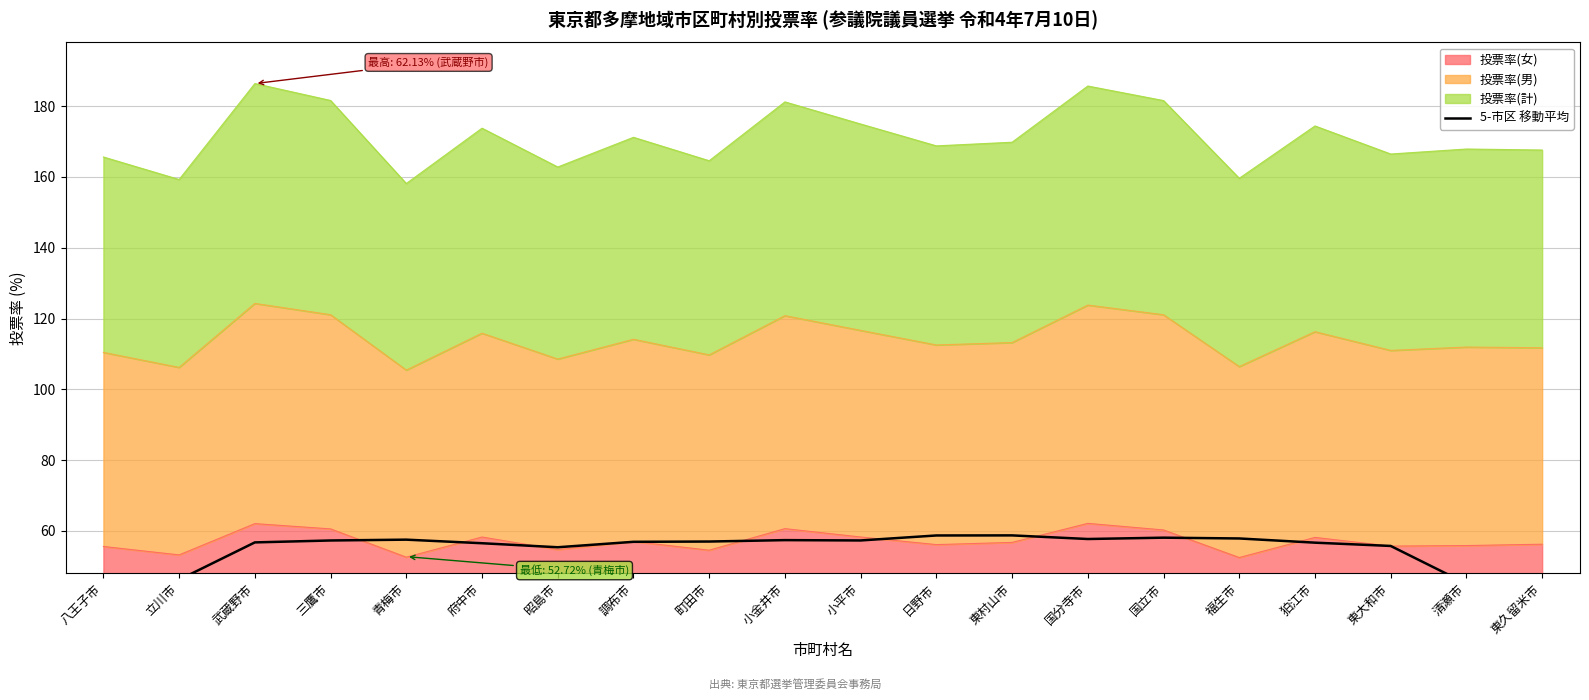

How many points are lower than both their immediate neighbors (excluding endpoints)?

3